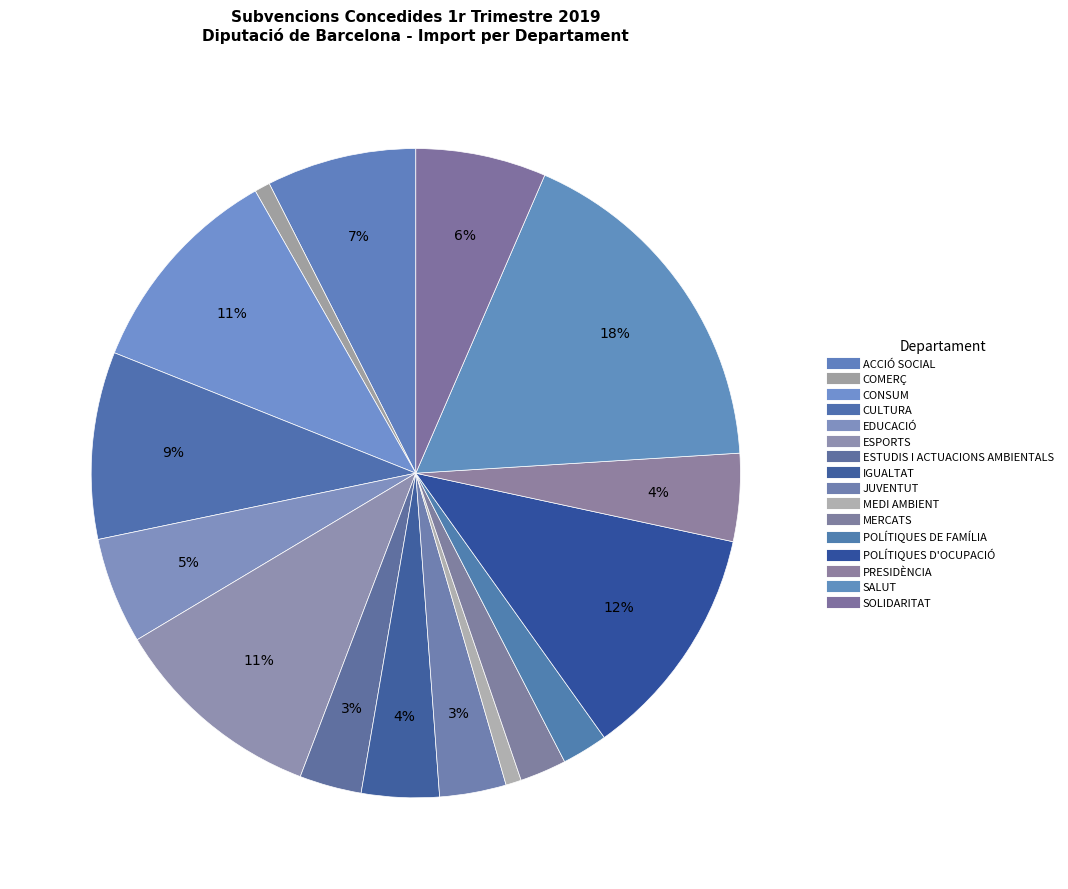

How many segments does this pie chart have?

16